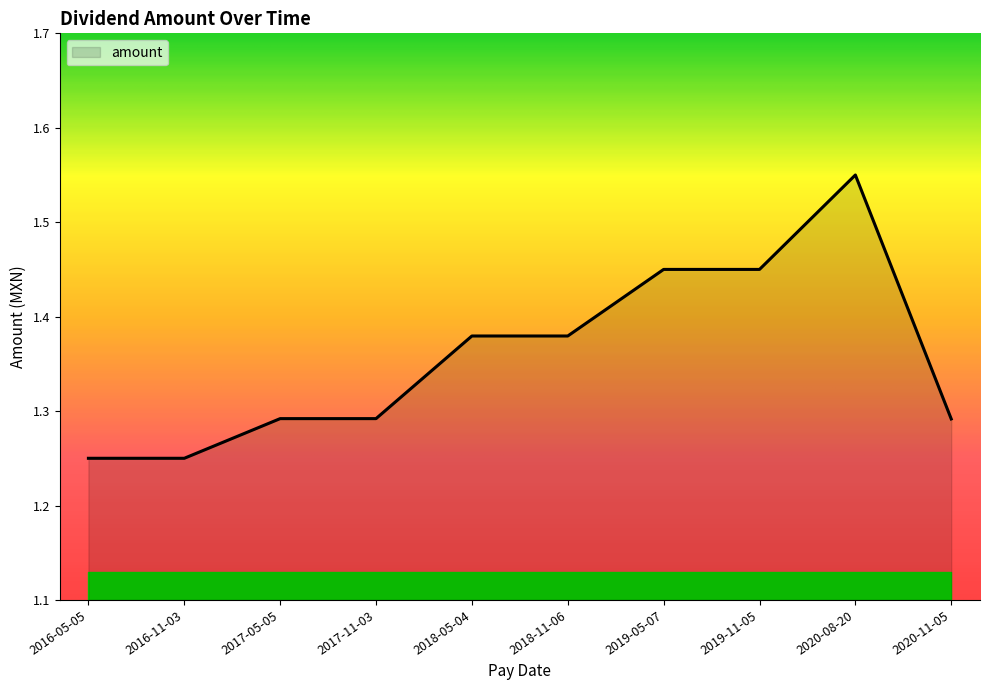

Which has a higher value, 2020-08-20 or 2017-05-05?

2020-08-20